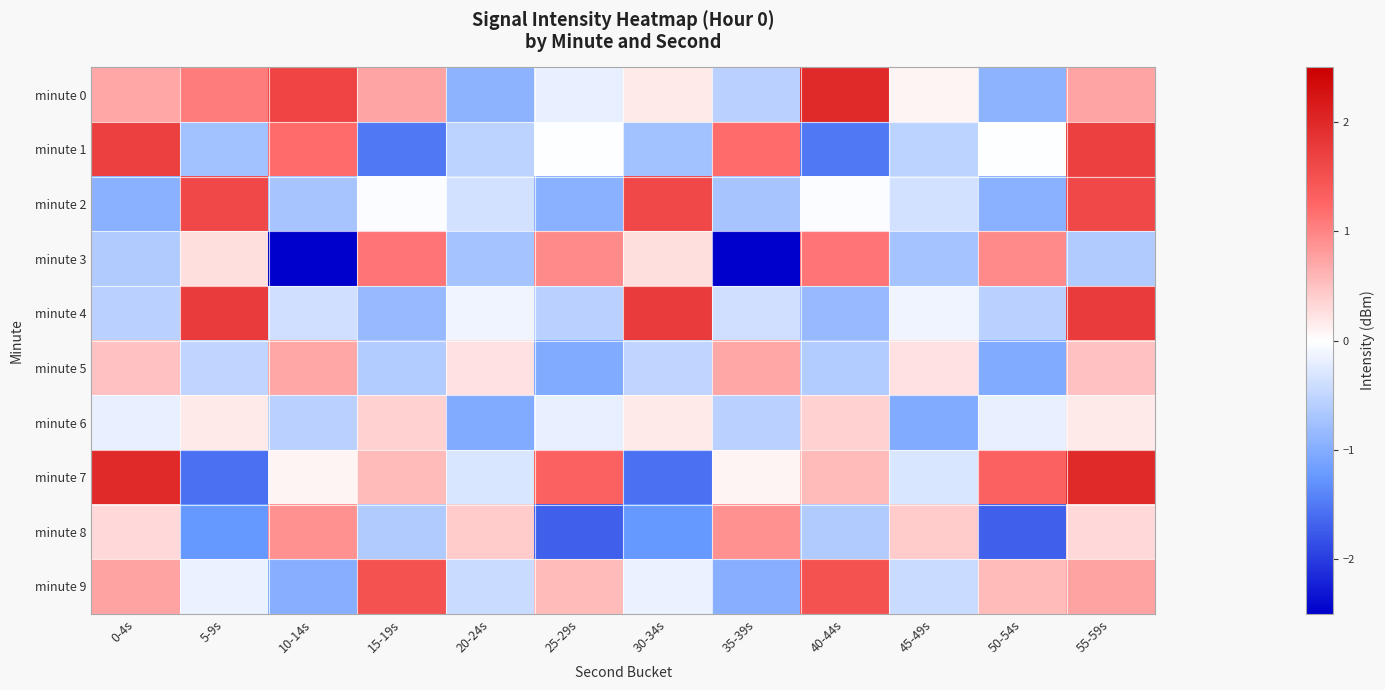

What is the smallest value displayed?

-3.0